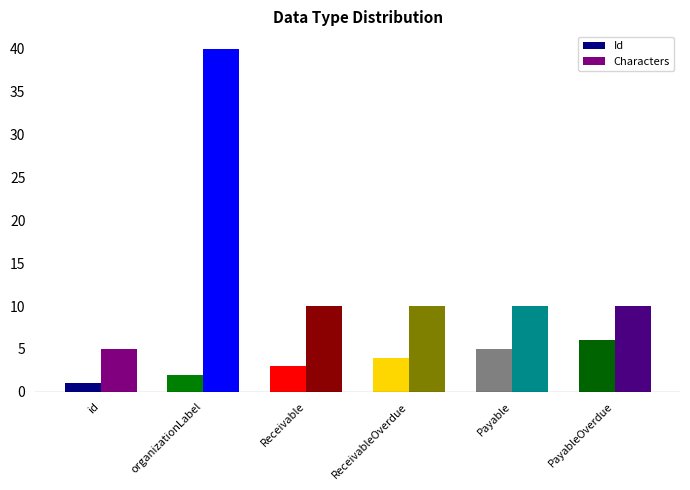

At which label does Characters reach its minimum?

id